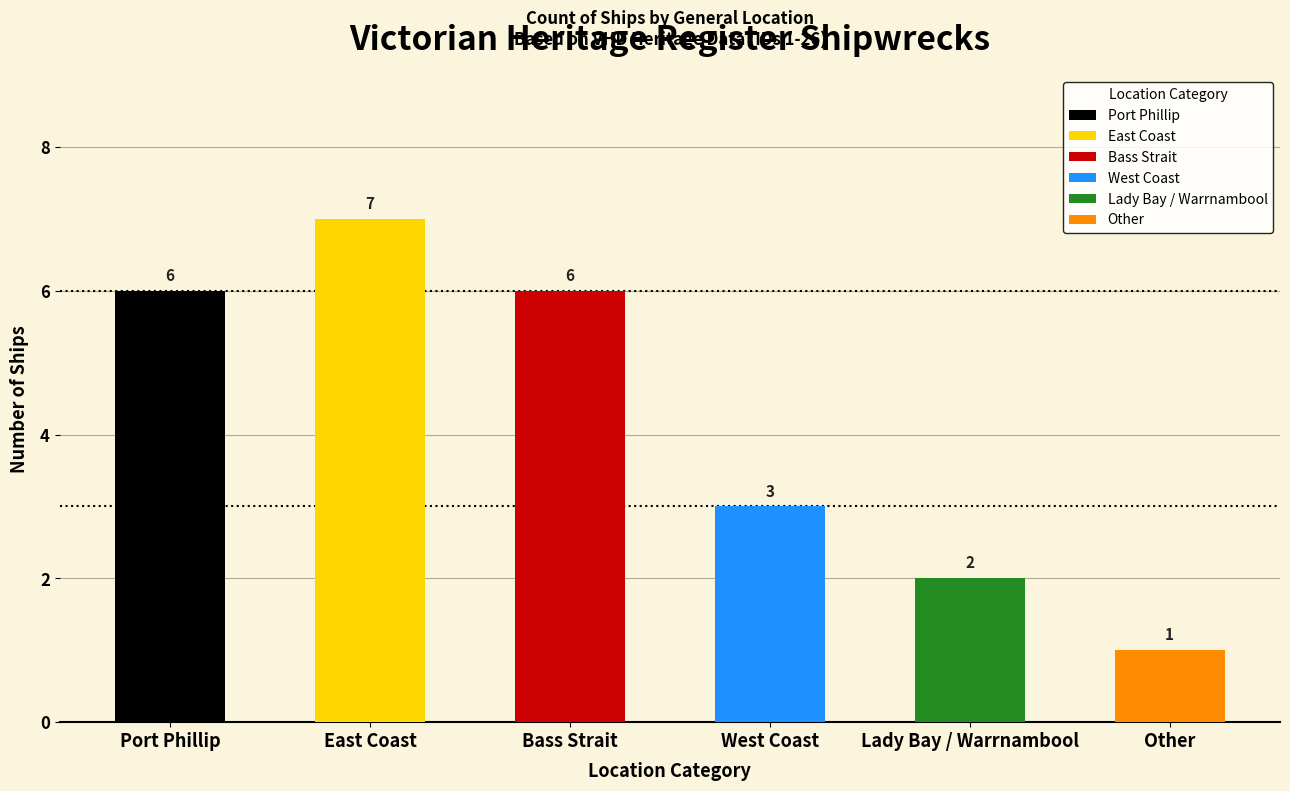

What is the change in value from Bass Strait to Other?

-5